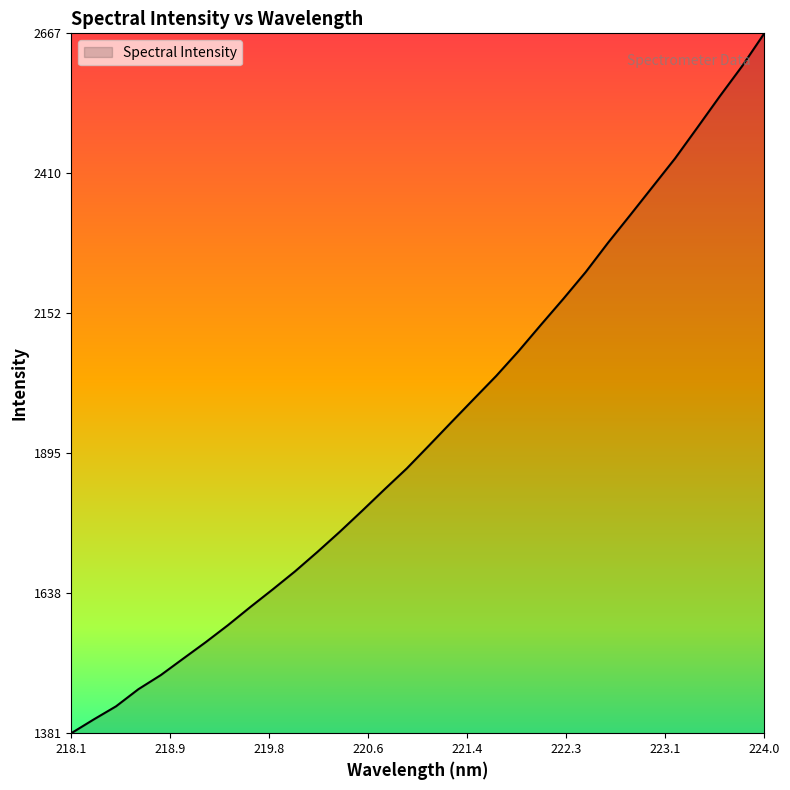

What is the greatest value displayed?

2666.8